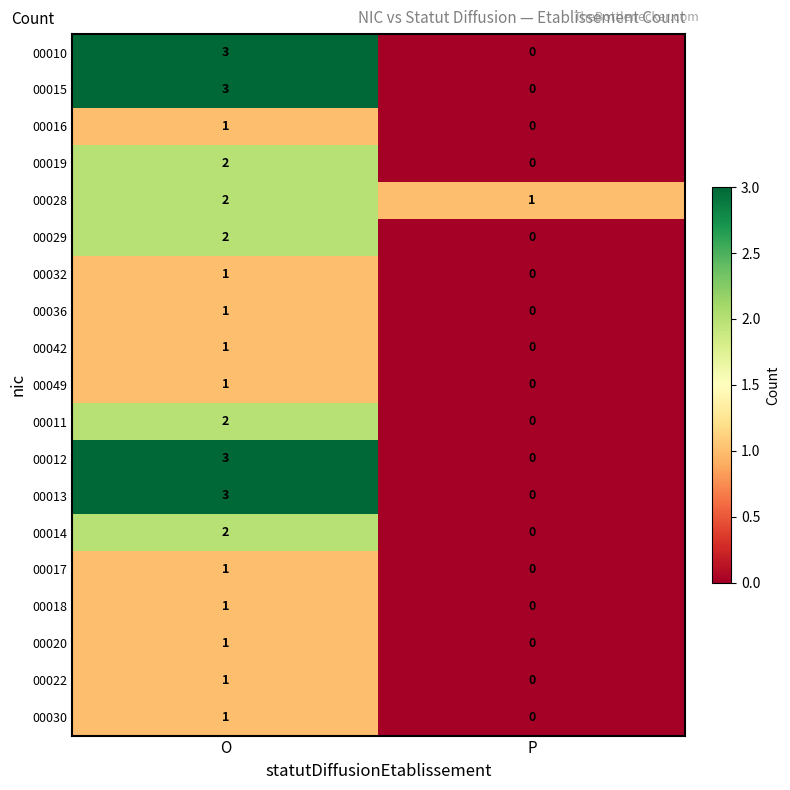

What is the difference between the highest and lowest values at P?

1